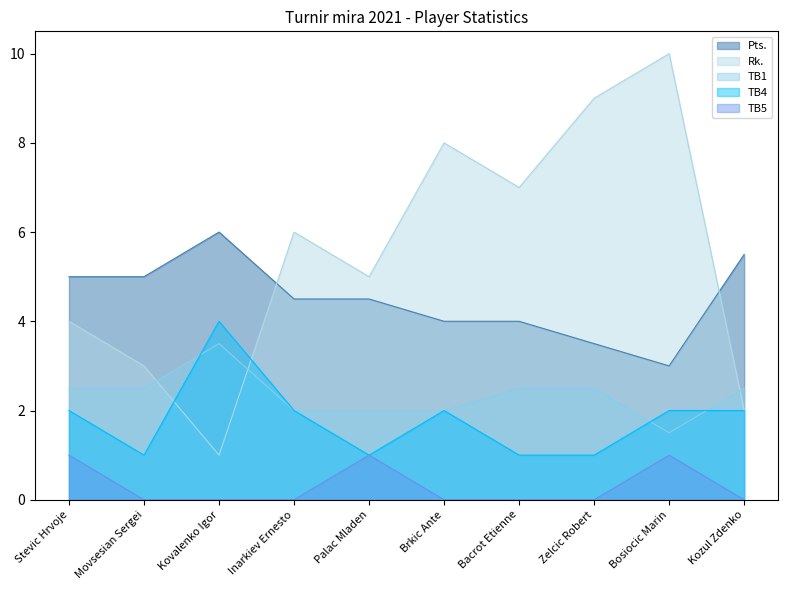

Does the chart display data point markers on the line(s)?

No